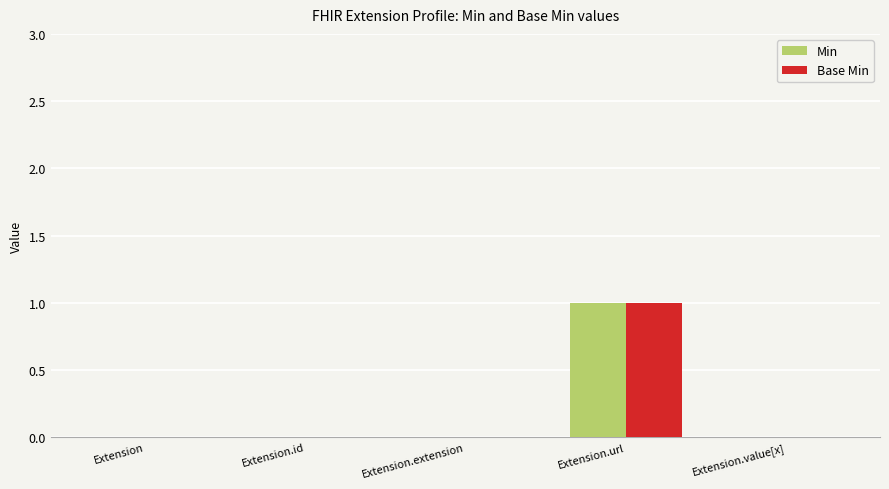

True or false: Base Min has a value of 1 at Extension.url.

True